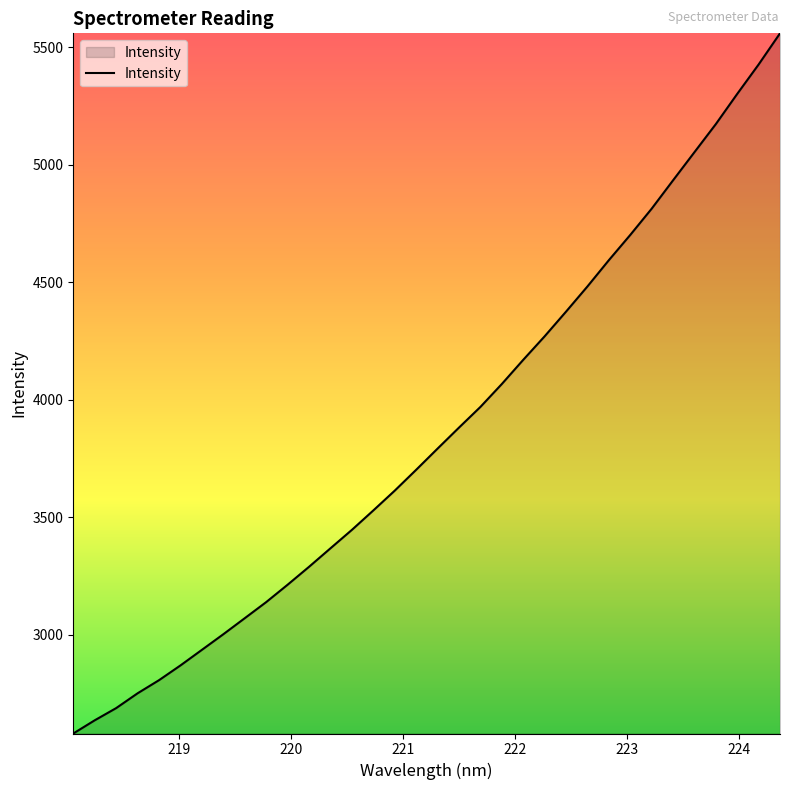

What is the difference between the maximum and minimum values?

2979.2